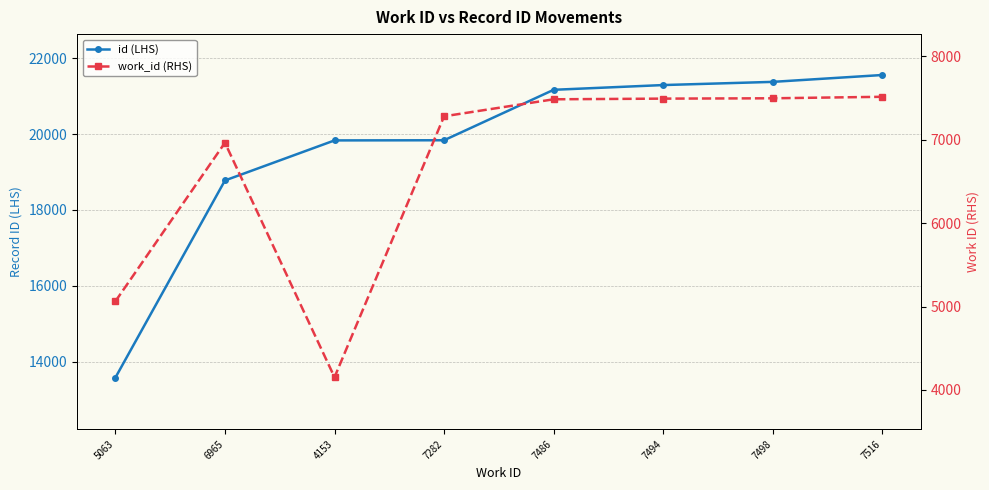

True or false: id (LHS) has more than 1 interior local peaks.

False